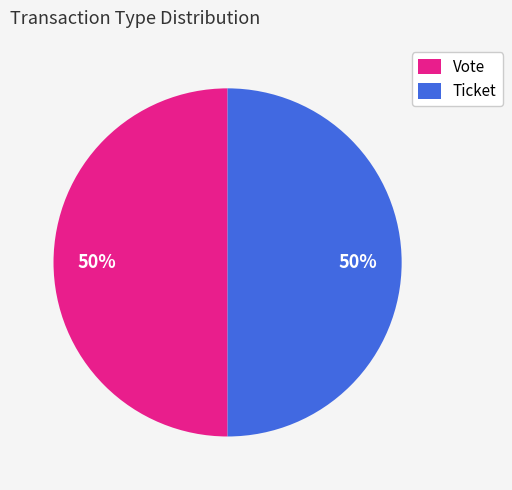

The Ticket slice represents 1% of the pie. True or false?

False